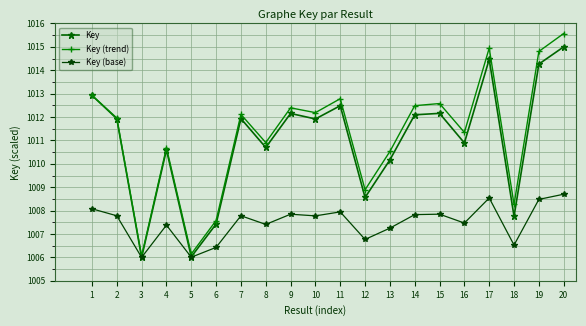

What is the sum of the Key (base) values at 16 and 8?

2014.9